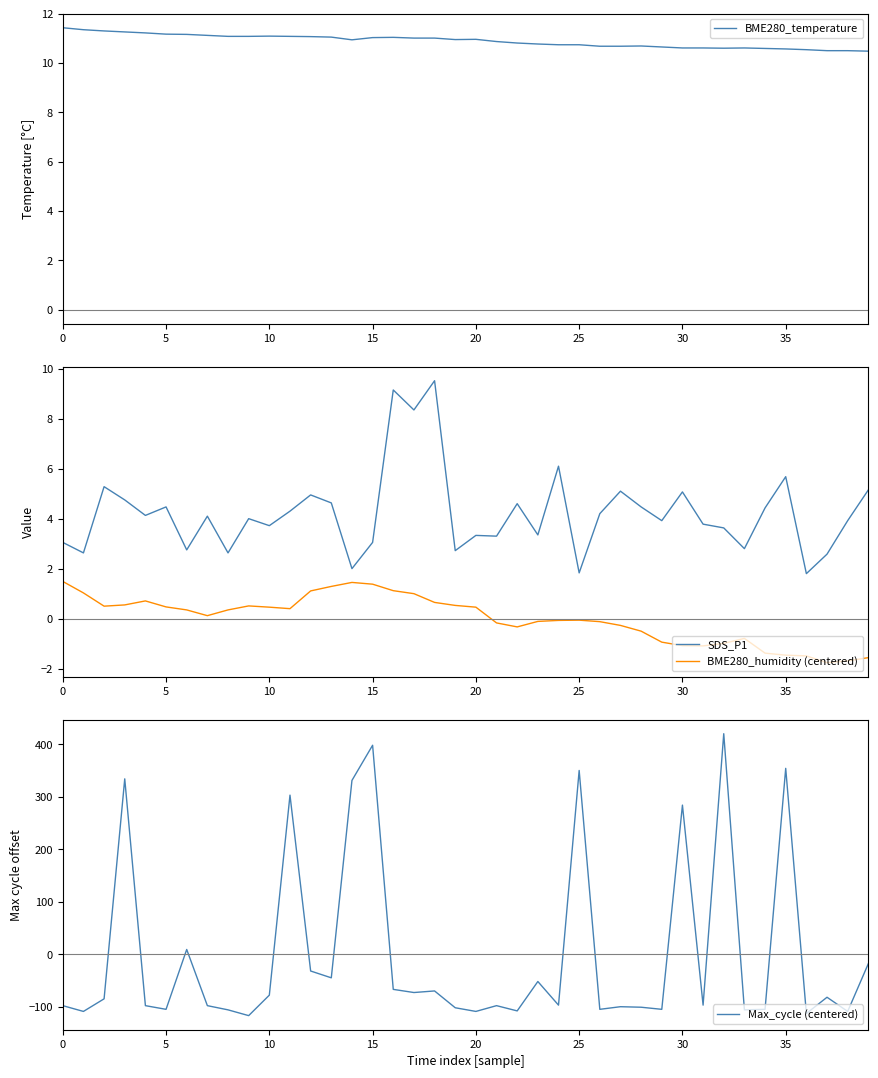

What is the average value of the SDS_P1 series?

4.2